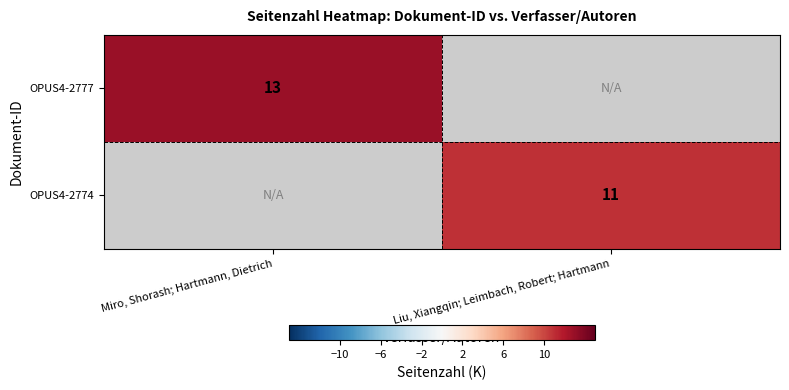

At how many categories does at least one series exceed 9?

2